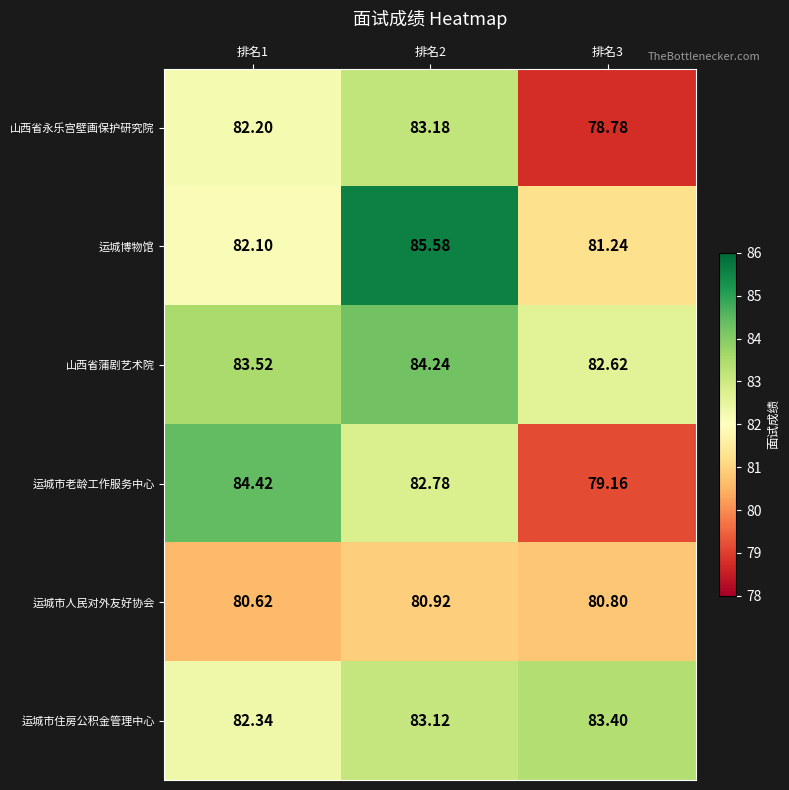

Which series has the largest range (max minus min)?

运城市老龄工作服务中心